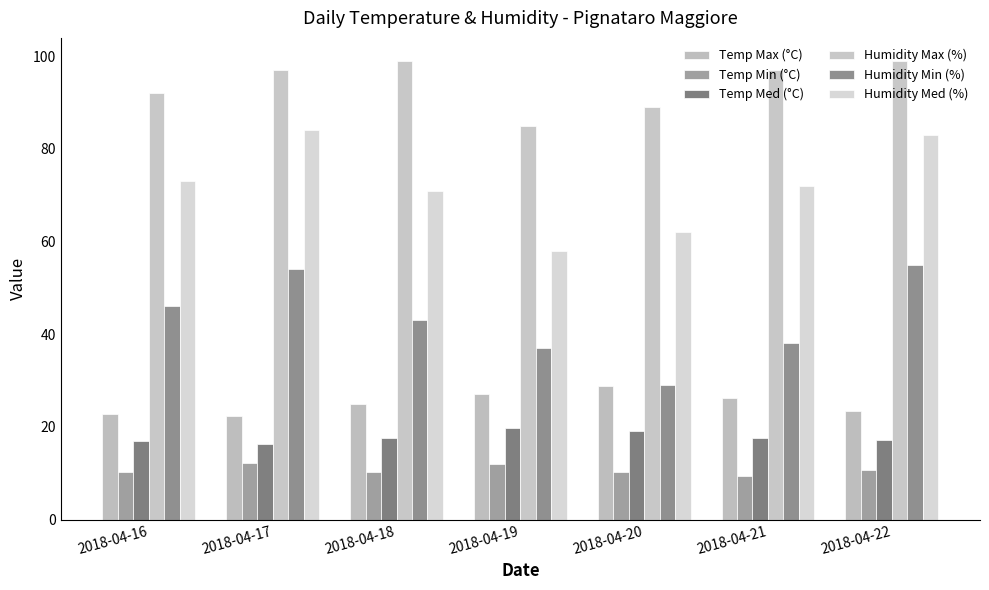

The Humidity Min (%) series shows 29.0 at 2018-04-20. True or false?

True